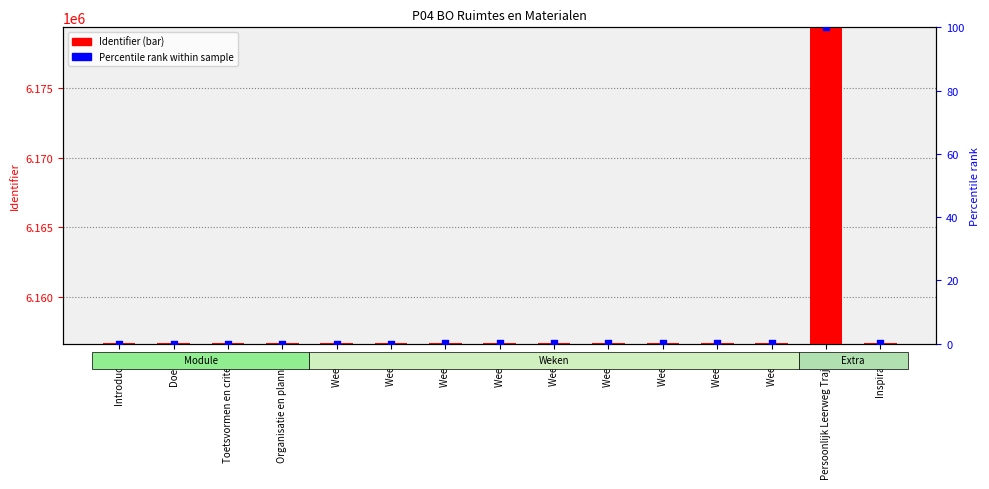

At which category is the sum across all series the highest?

Persoonlijk Leerweg Traject